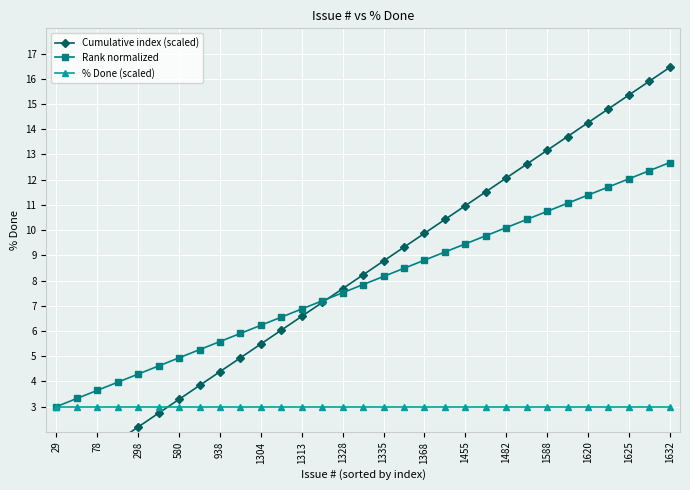

What are all the series names shown in the legend?

Cumulative index (scaled), Rank normalized, % Done (scaled)